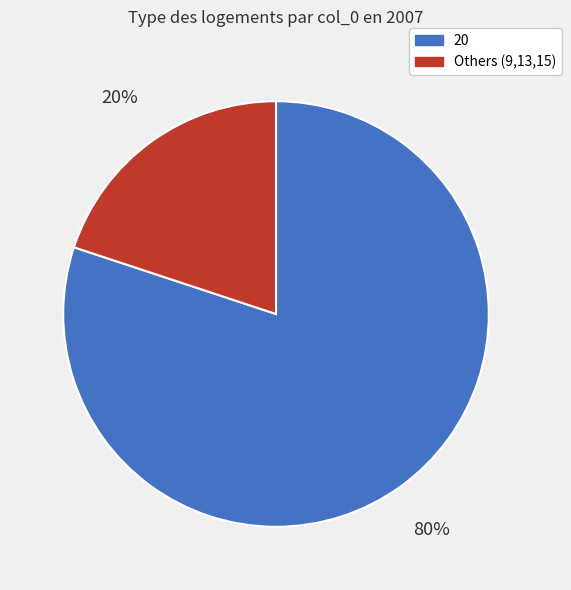

Is it true that 20 is 73% of the pie?

False